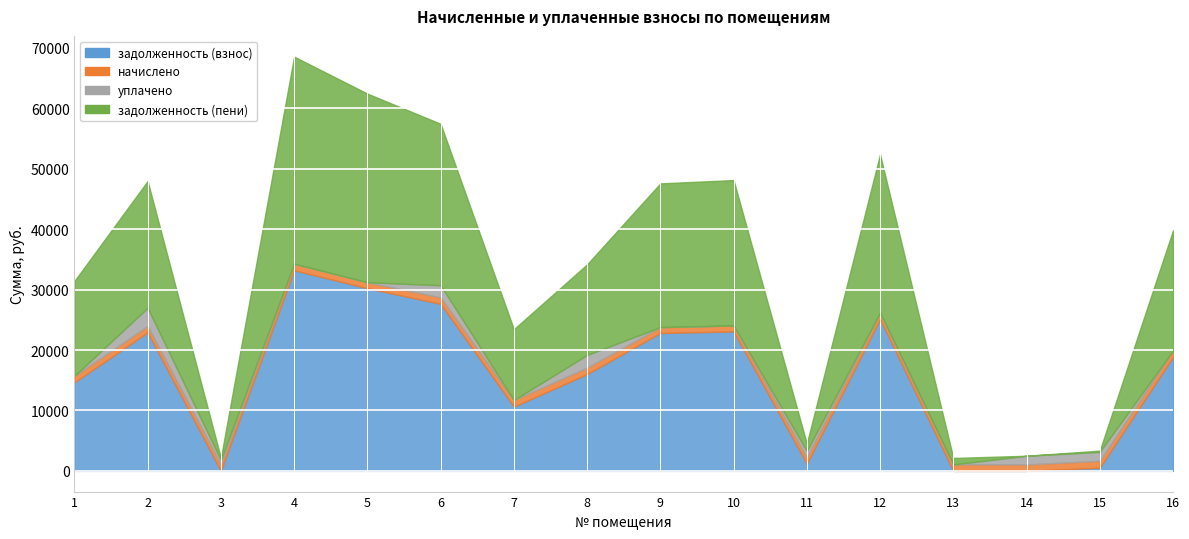

The задолженность (взнос) series shows 16017.1 at 8. True or false?

True